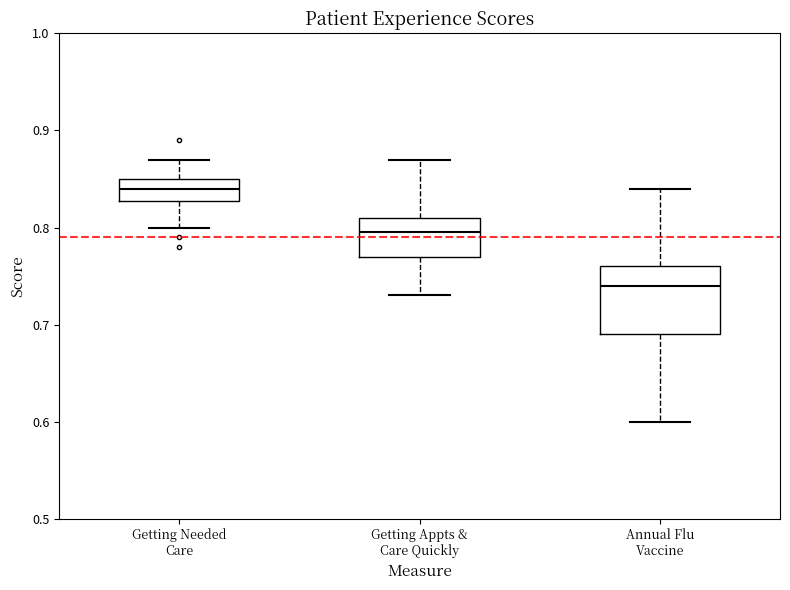

Reading left to right, transcribe this box plot: for each box, give where its median line is, the range the box spans, and where its two whiskers end, as read against the y-axis. The values are not printed on the chart, so give them approximately, as read against the axis.

Getting Needed Care: median 0.84, box 0.83 to 0.85, whiskers 0.80 to 0.87
Getting Appts & Care Quickly: median 0.80, box 0.77 to 0.81, whiskers 0.73 to 0.87
Annual Flu Vaccine: median 0.74, box 0.69 to 0.76, whiskers 0.60 to 0.84